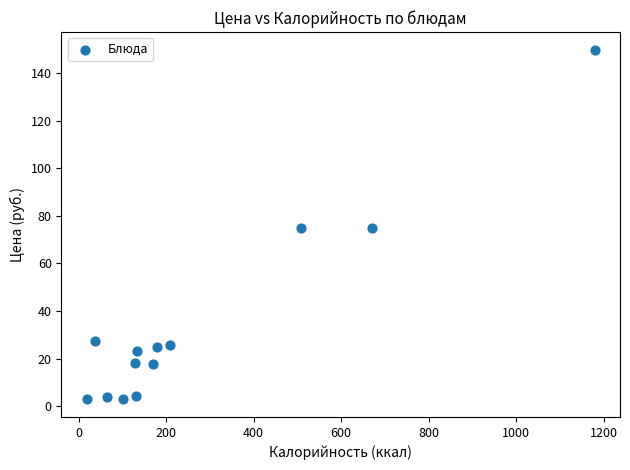

What is the range of Y values (max minus min)?

147.2